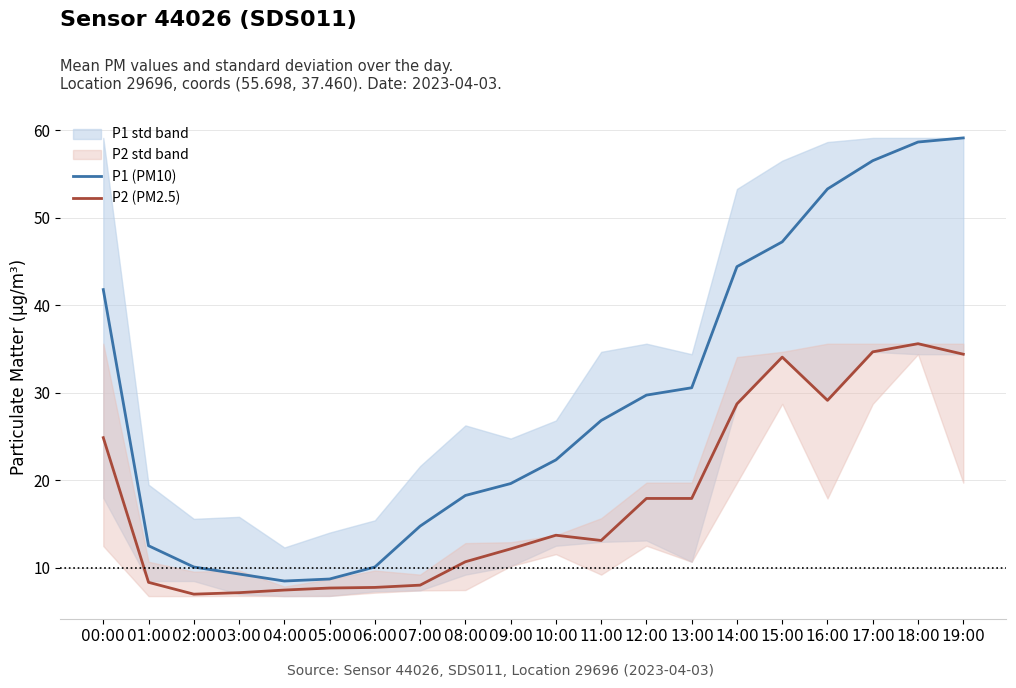

At how many categories does at least one series exceed 15?

13